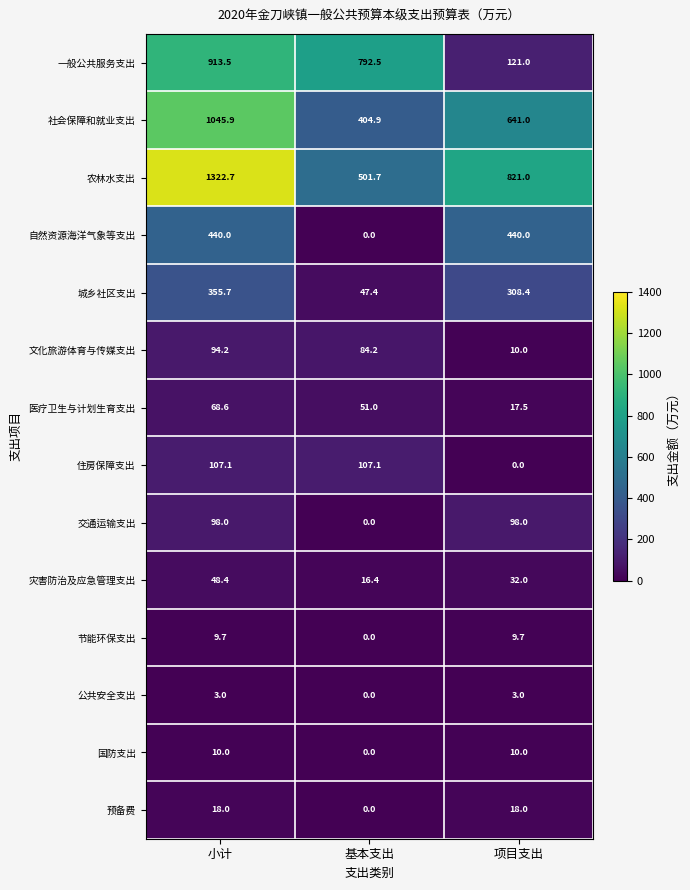

Count the number of categories in the chart.

3